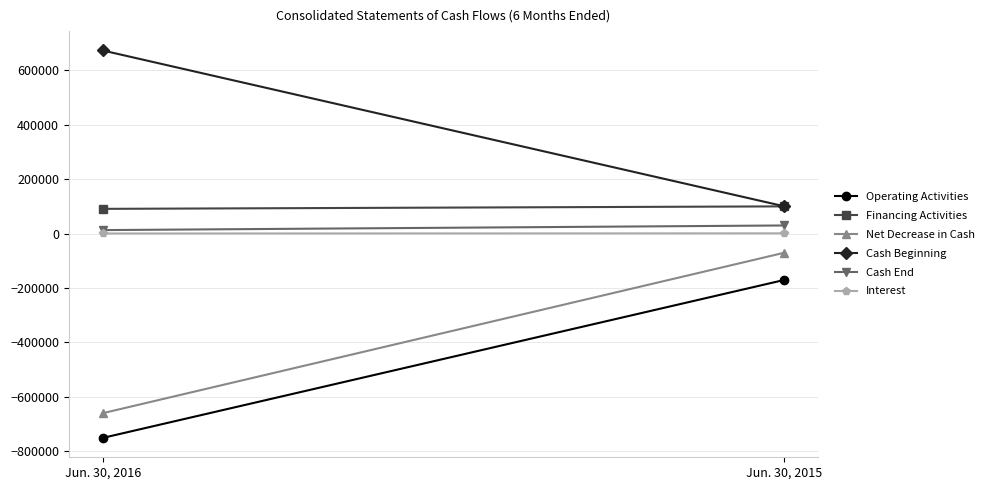

Reading right to left, list all the values displayed in this chart.

Operating Activities: Jun. 30, 2015=-170934	Jun. 30, 2016=-750810
Financing Activities: Jun. 30, 2015=99950	Jun. 30, 2016=90834
Net Decrease in Cash: Jun. 30, 2015=-70984	Jun. 30, 2016=-659976
Cash Beginning: Jun. 30, 2015=100760	Jun. 30, 2016=672769
Cash End: Jun. 30, 2015=29776	Jun. 30, 2016=12793
Interest: Jun. 30, 2015=873	Jun. 30, 2016=339